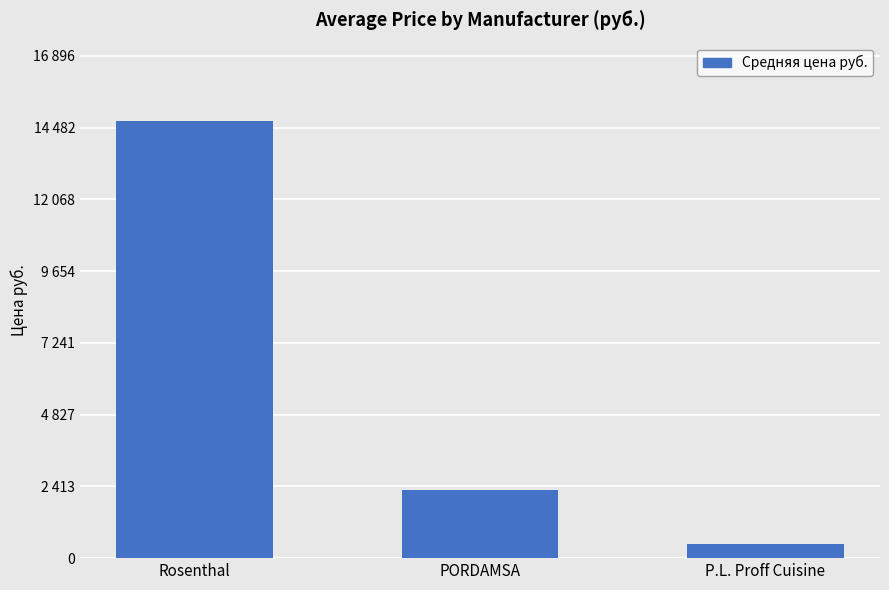

Does the chart contain any negative values?

No